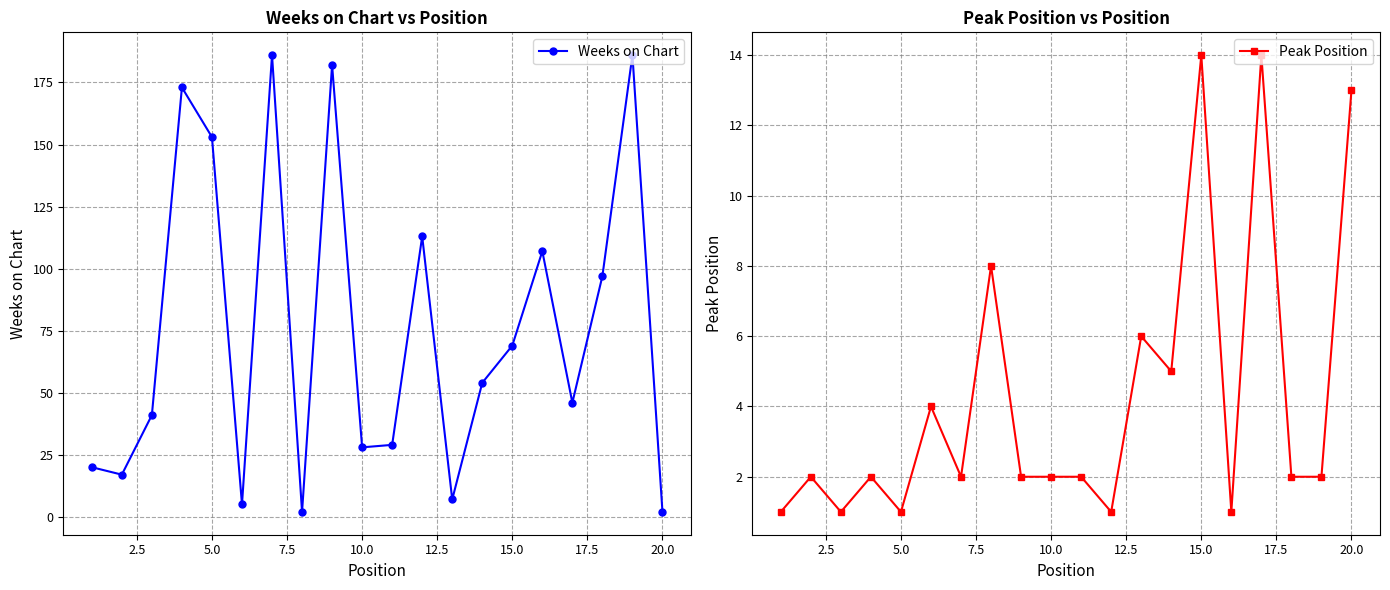

True or false: Weeks on Chart has more than 0 points higher than both neighbors.

True